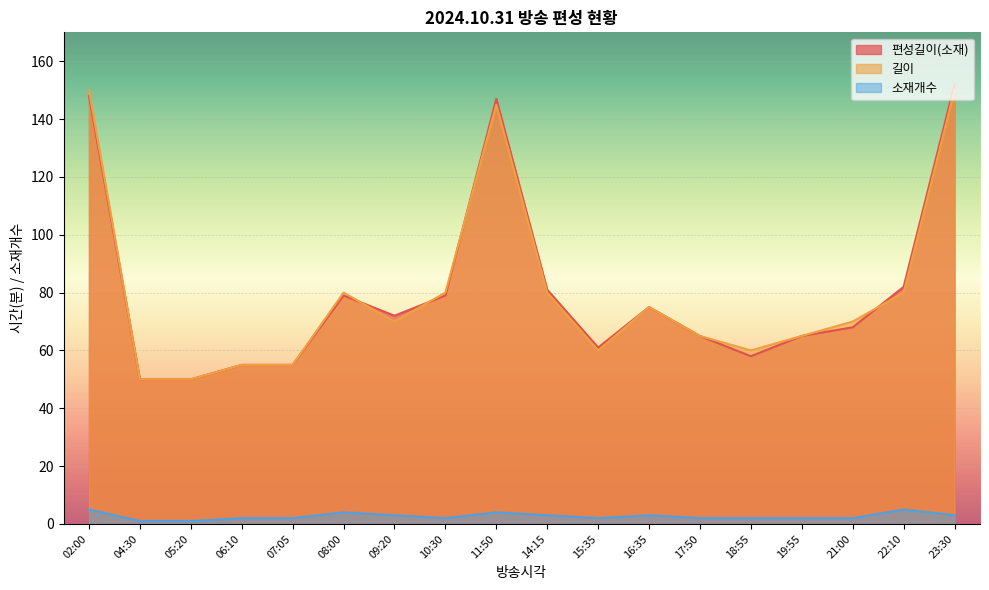

How many lines are shown in the chart?

3